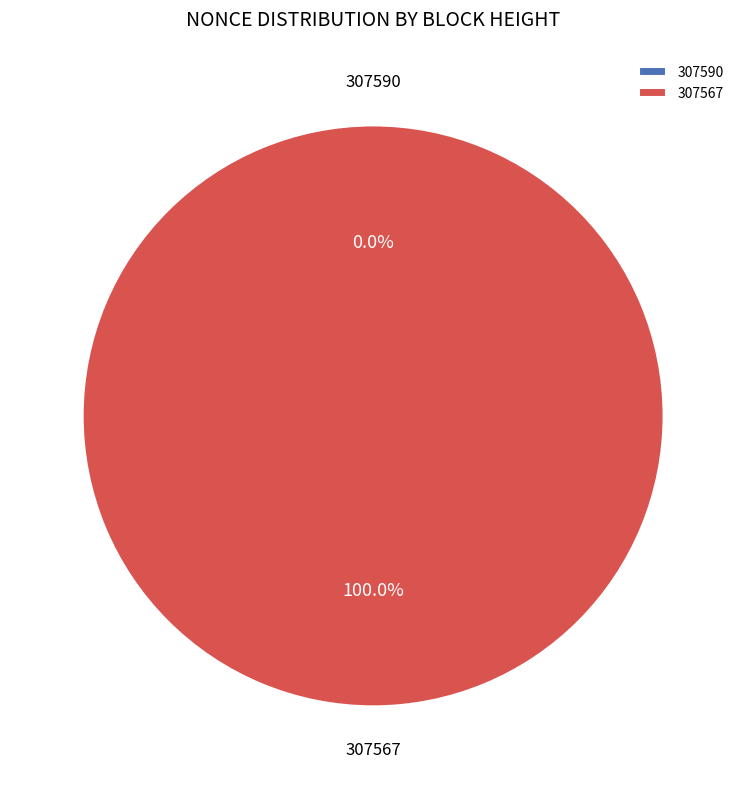

How many segments does this pie chart have?

2